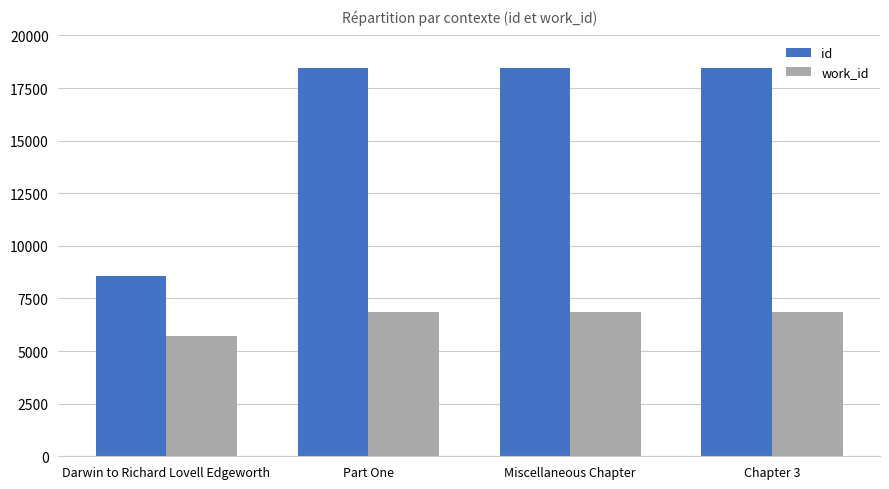

How many groups of bars are there?

4